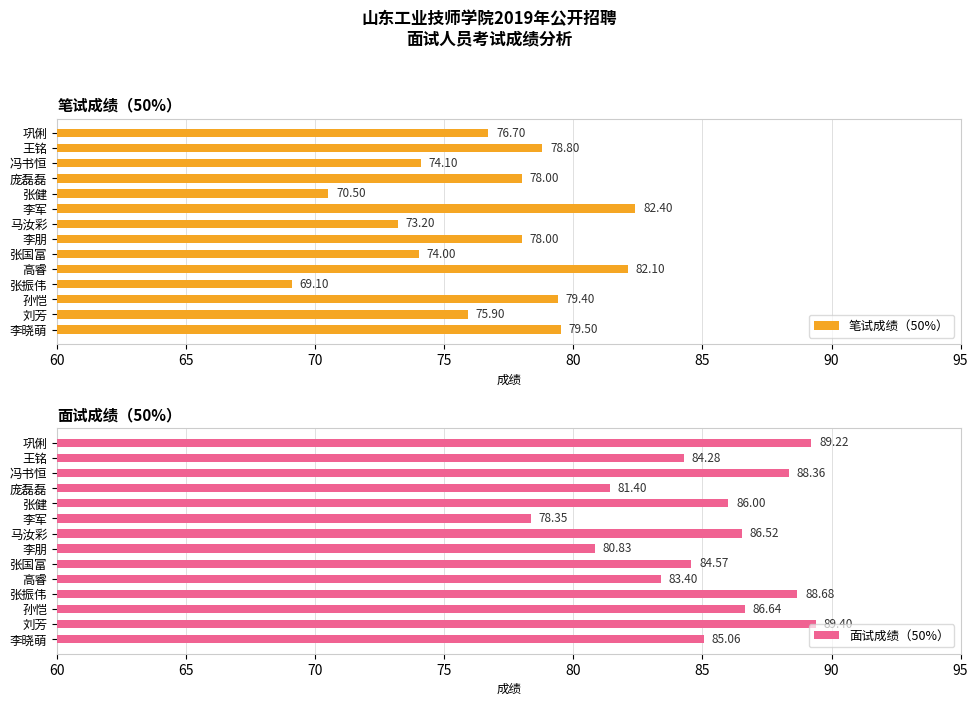

How many distinct data groups are displayed?

2